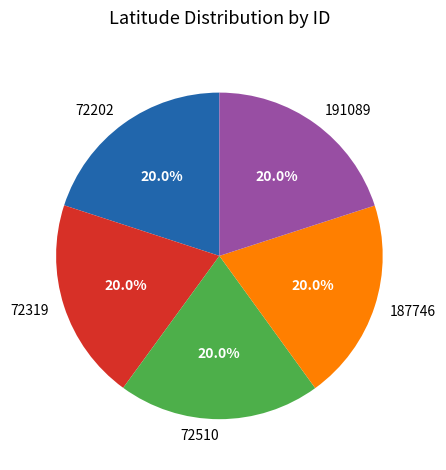

Do 72319 and 191089 together represent more than half of the pie?

No